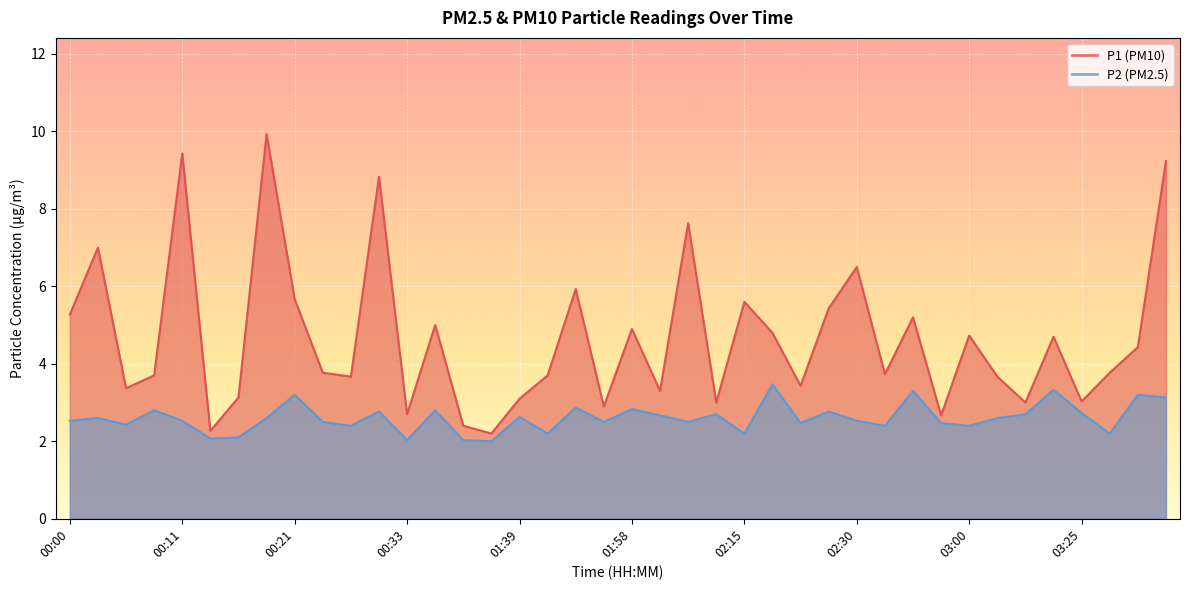

At which category does P1 reach its first local peak?

00:03